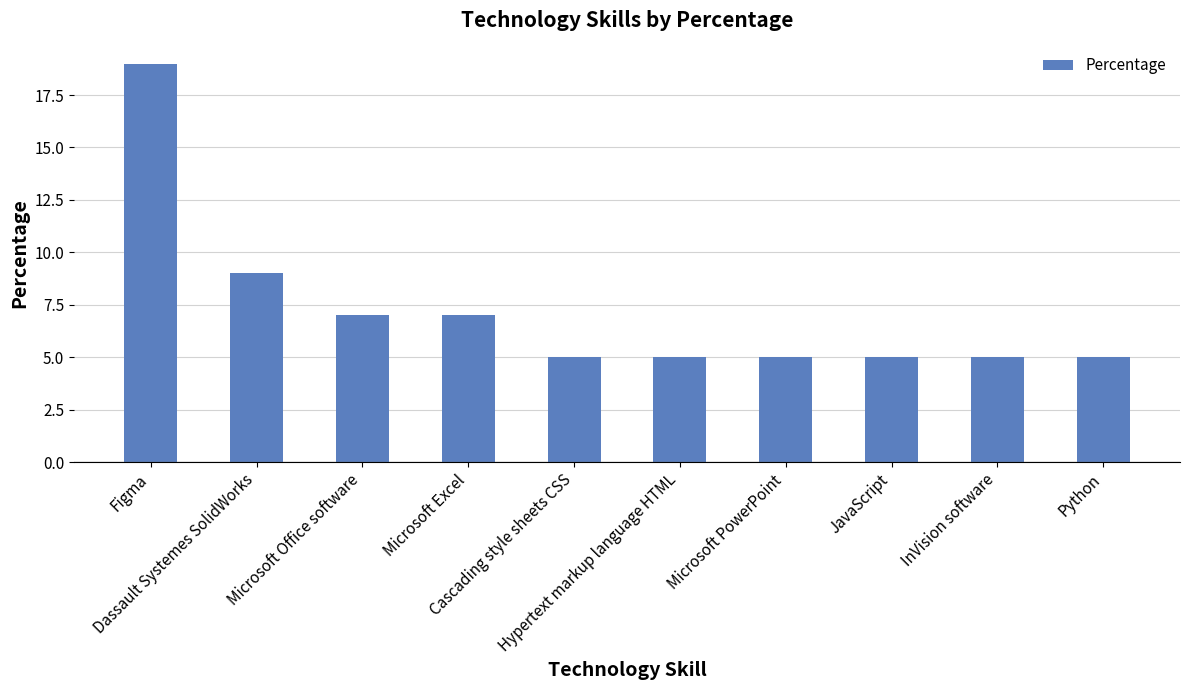

What is the difference between the values at InVision software and Dassault Systemes SolidWorks?

4